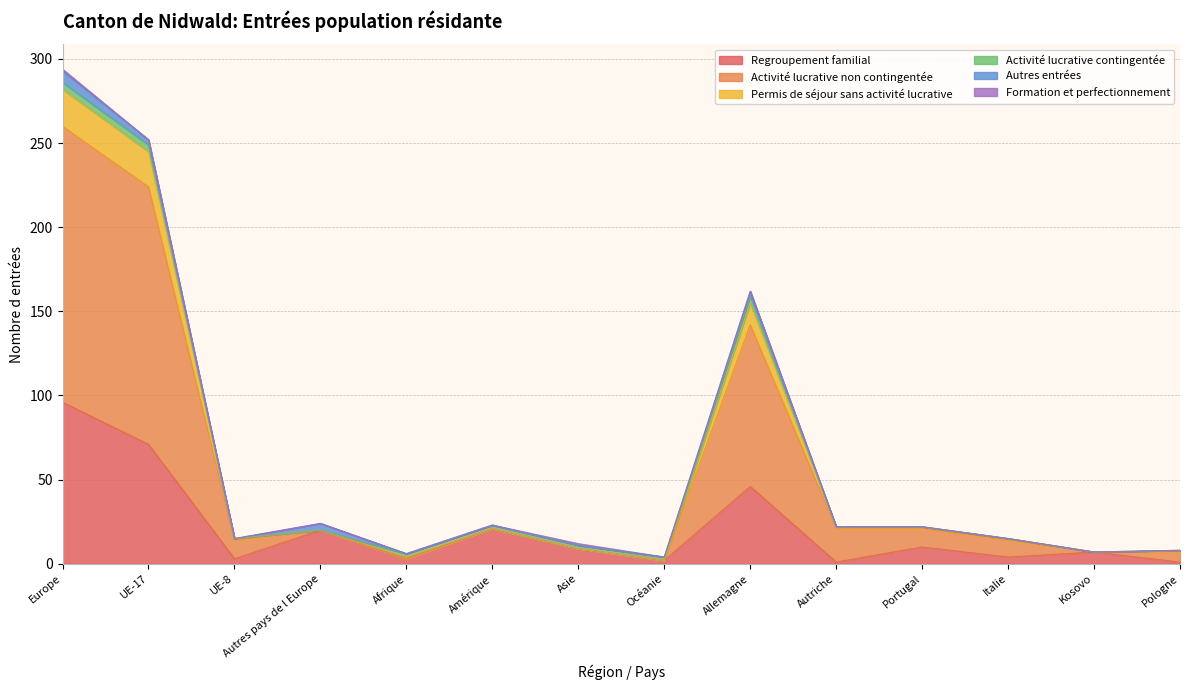

What is the average value of the Regroupement familial series?

21